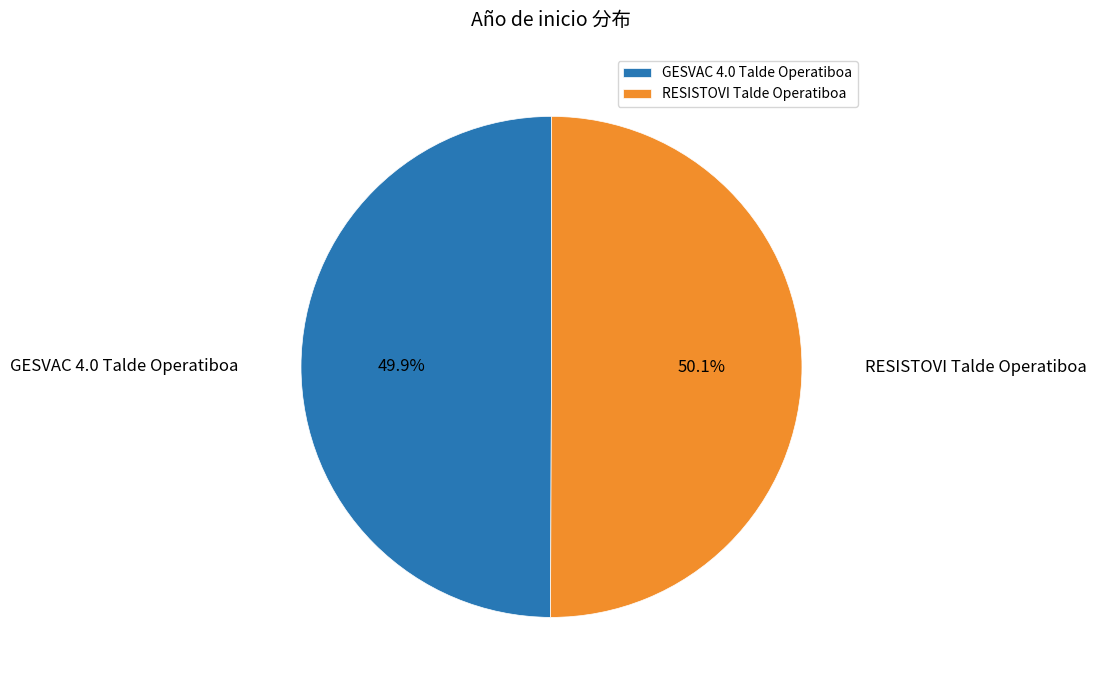

To the nearest percent, what is the average slice percentage?

50%